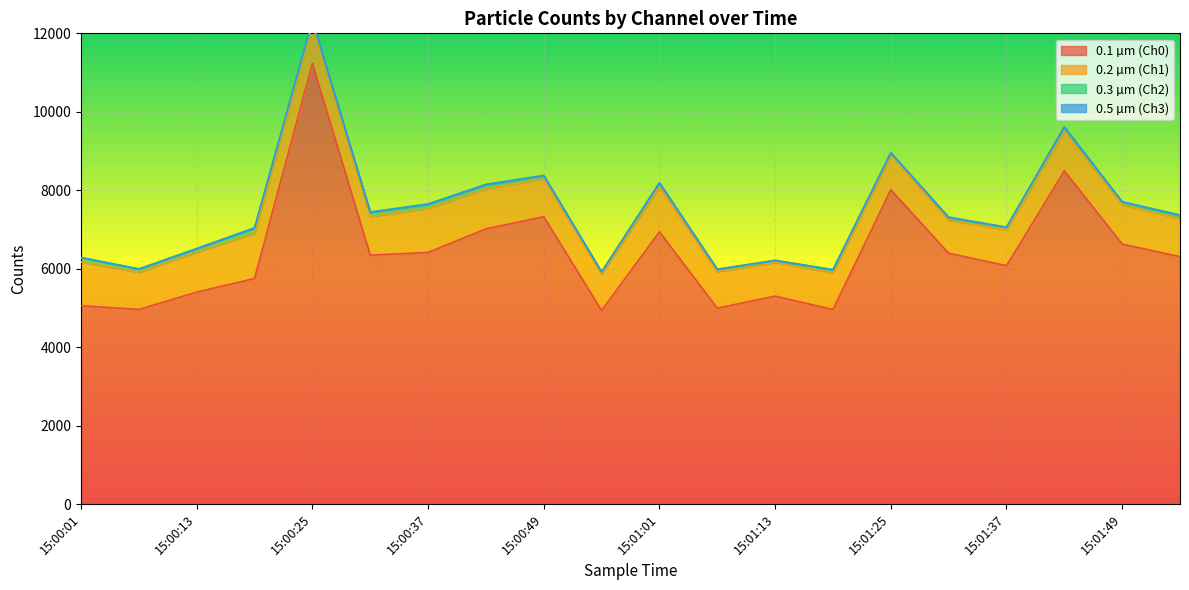

True or false: 0.1 µm (Ch0) and 0.3 µm (Ch2) cross at least once.

False